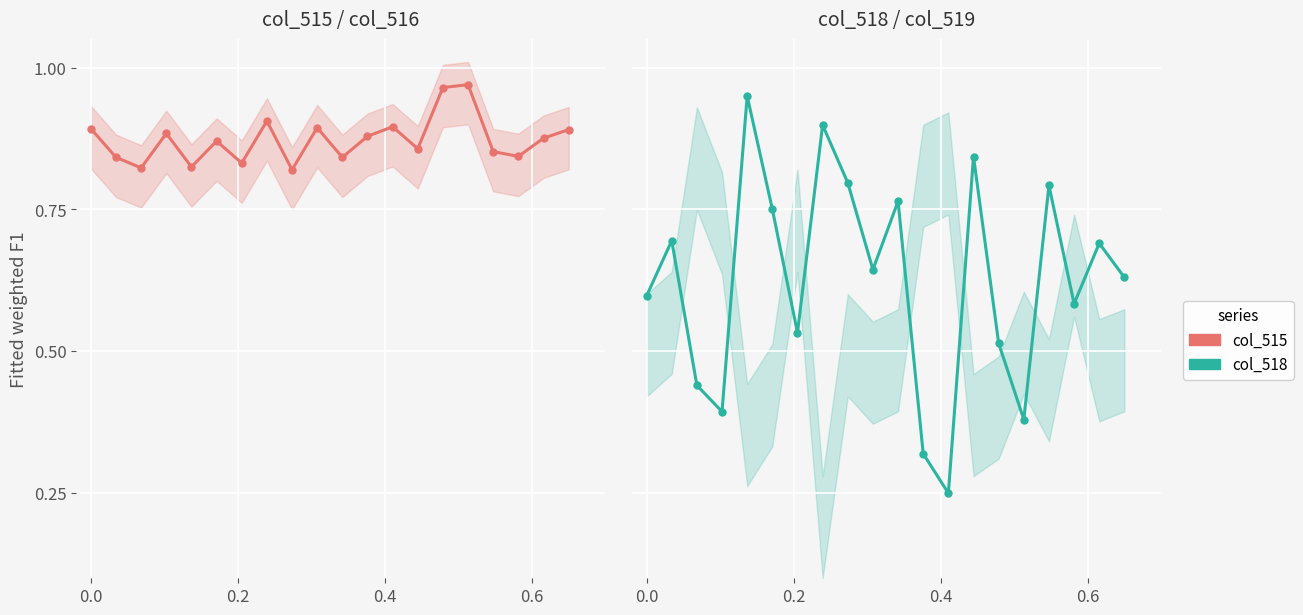

What is the difference between the maximum and minimum values in the col_515 series?

0.2